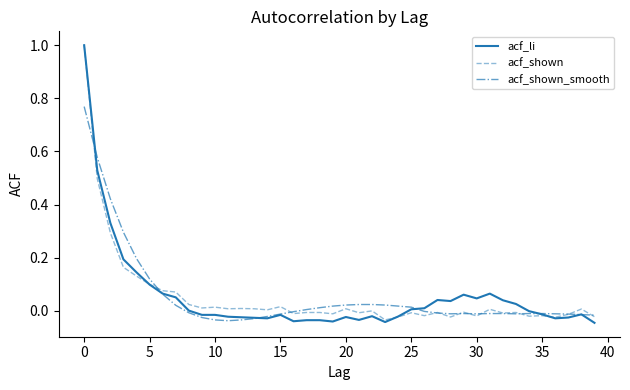

What is the maximum value for acf_li?

1.0